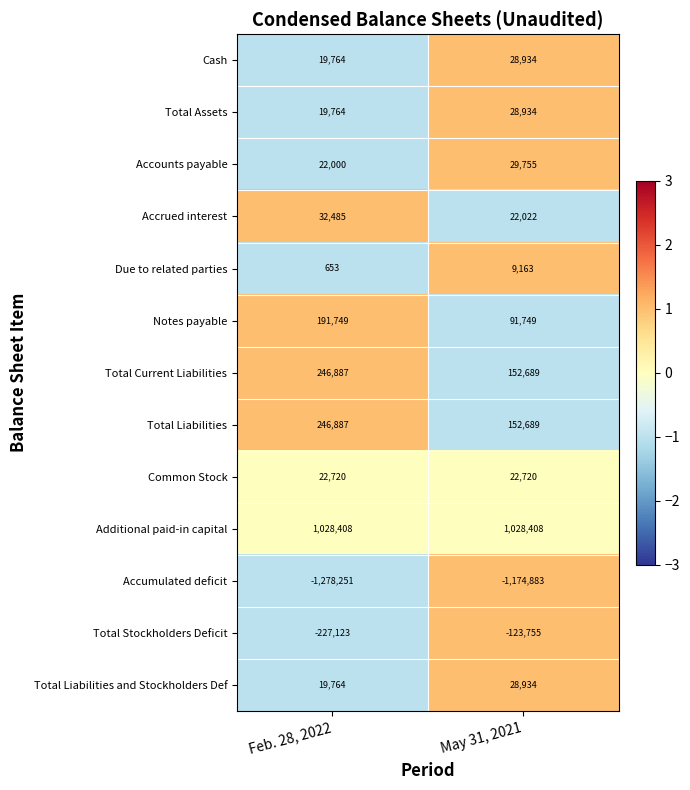

The value of Total Stockholders Deficit at Feb. 28, 2022 is -227123. True or false?

True